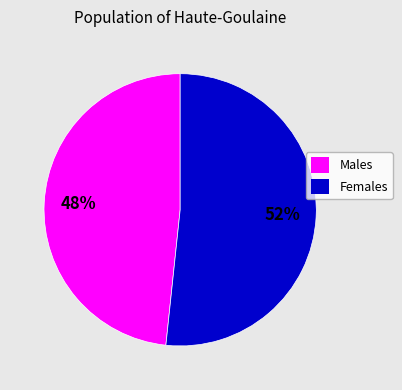

Does Females account for over 50% of the chart?

Yes